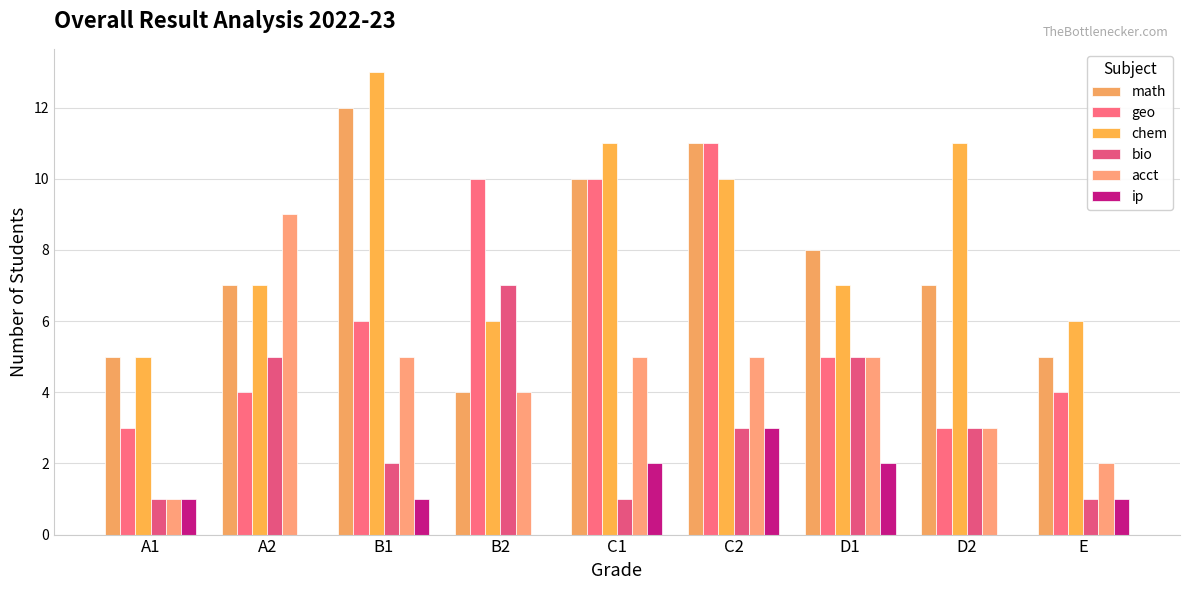

Between A1 and D2, which series saw the biggest shift?

chem